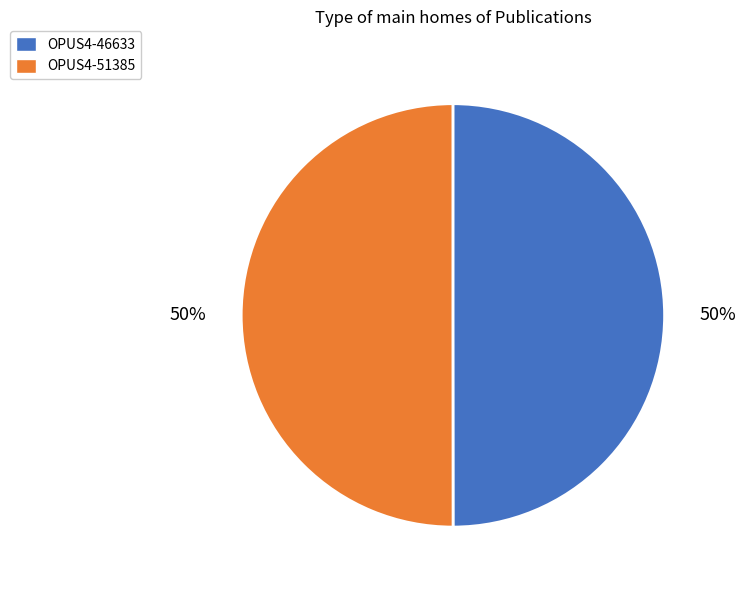

What percentage is the OPUS4-51385 slice, to the nearest percent?

50%